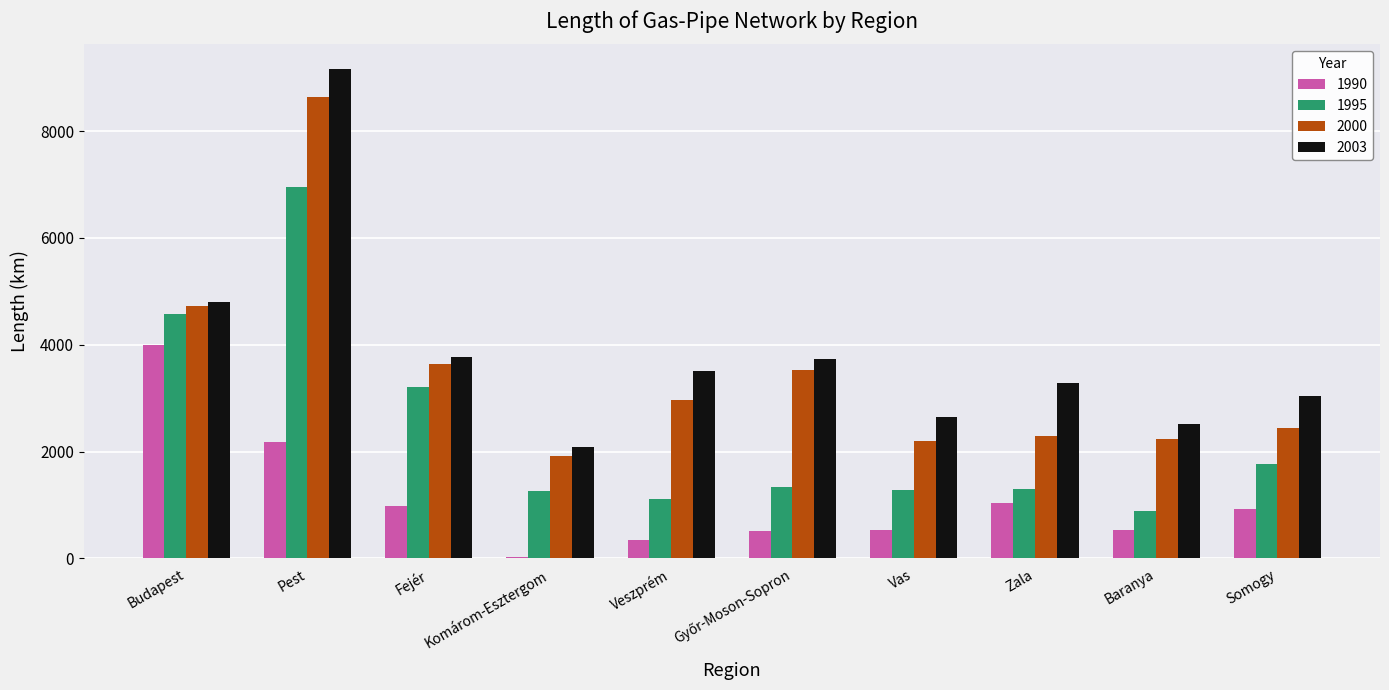

Is the value of 1995 at Pest greater than the value of 1990 at Komárom-Esztergom?

Yes